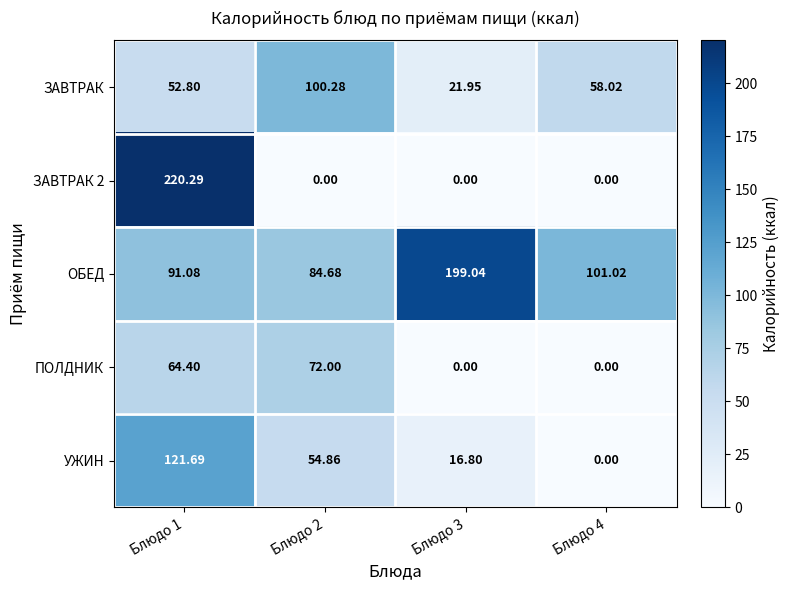

At which category is the sum across all series the highest?

Блюдо 1